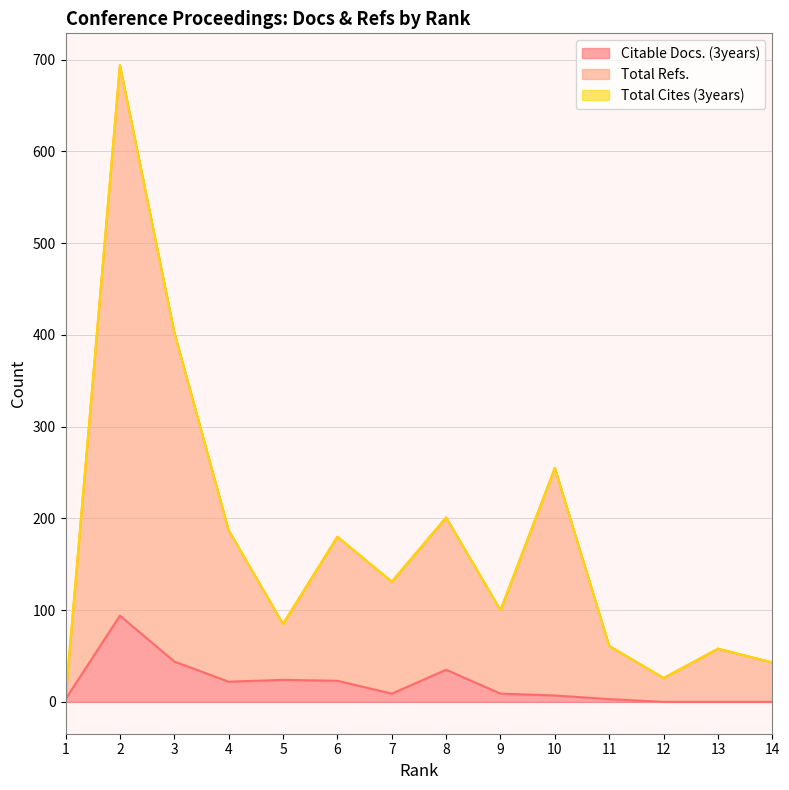

Between 8 and 3, which is larger?

3